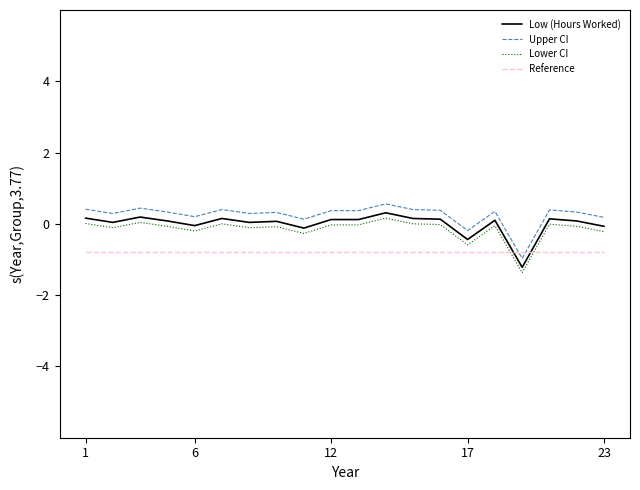

Does the chart display data point markers on the line(s)?

No